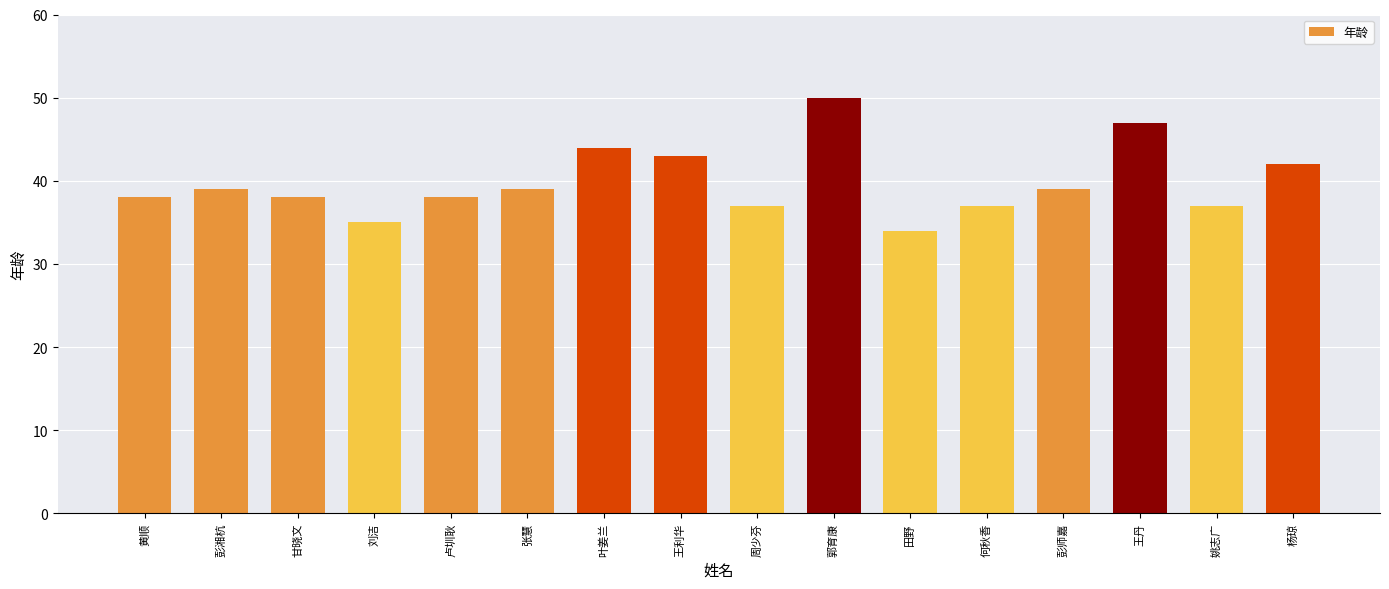

What is the label of the 7th bar from the right?

郭育康